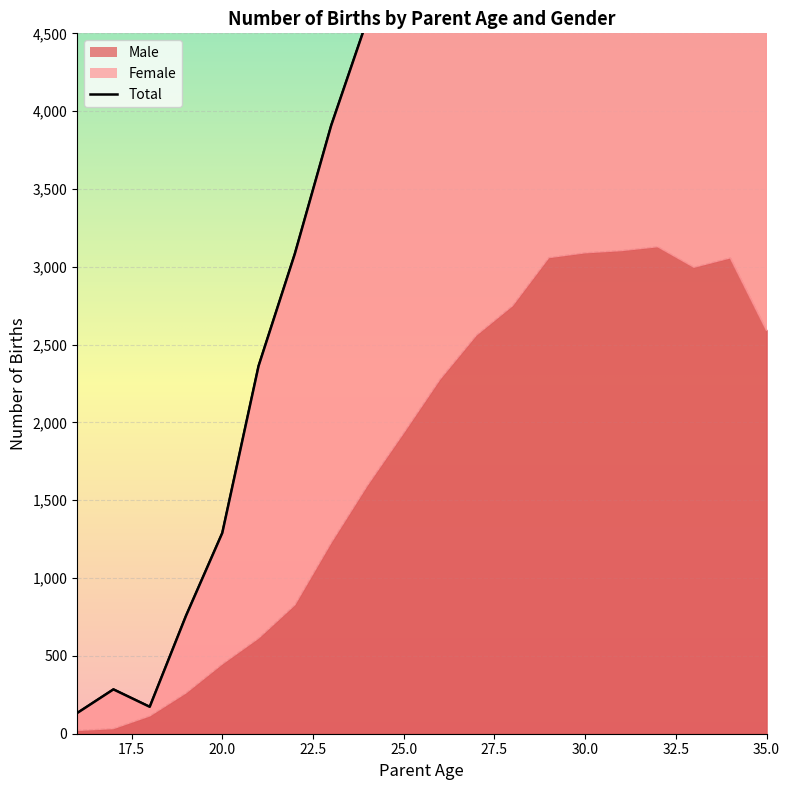

How many interior local valleys (lower than both neighbors) does the data have?

1